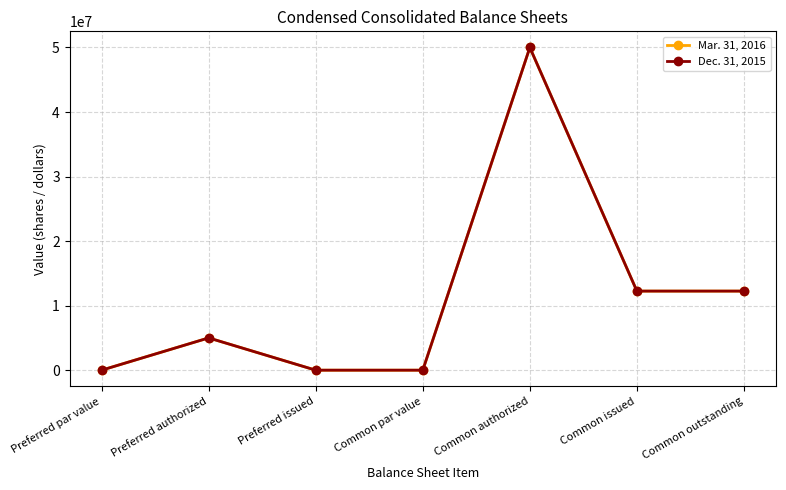

Does the chart have visible grid lines?

Yes